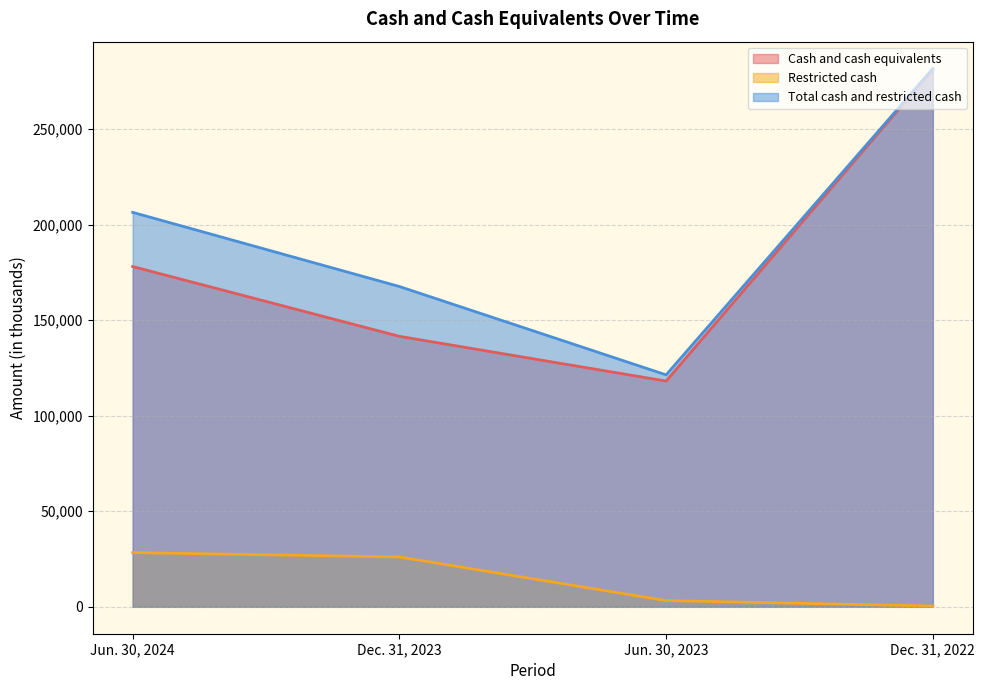

What is the difference between the highest and lowest values at Dec. 31, 2022?

281279